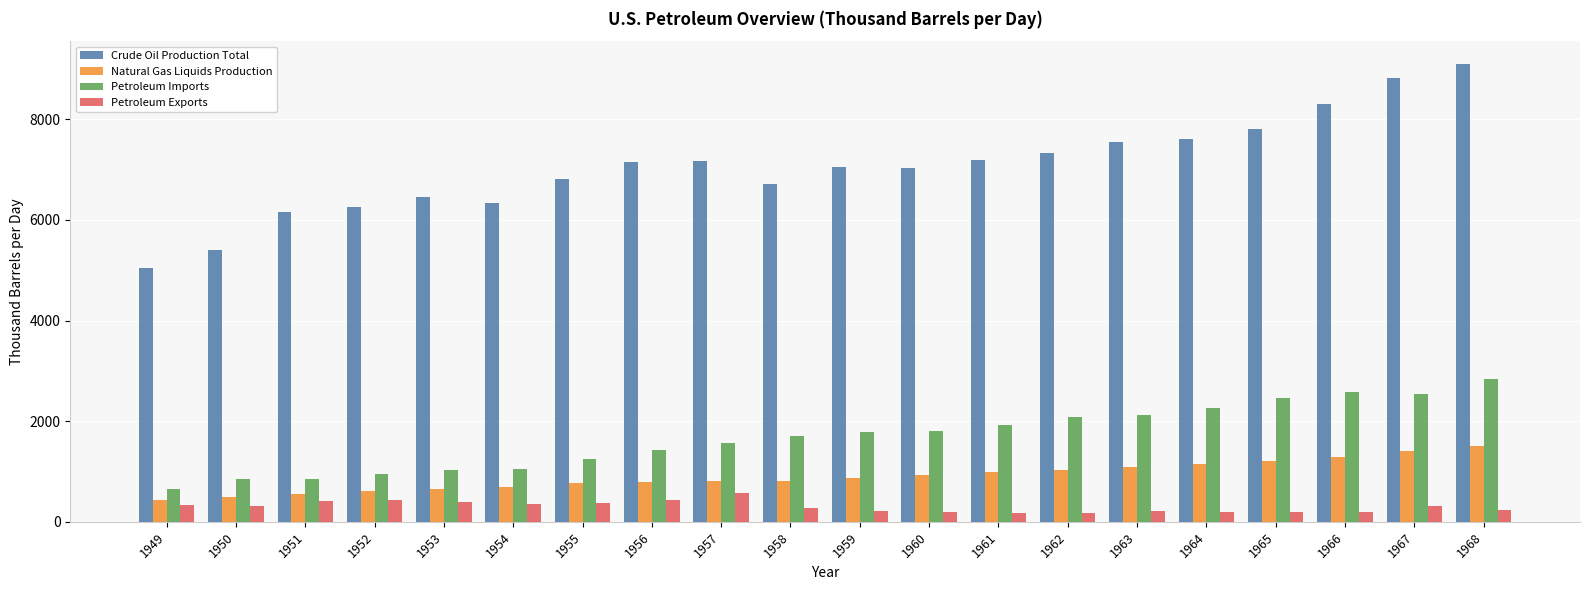

Count the number of categories in the chart.

20